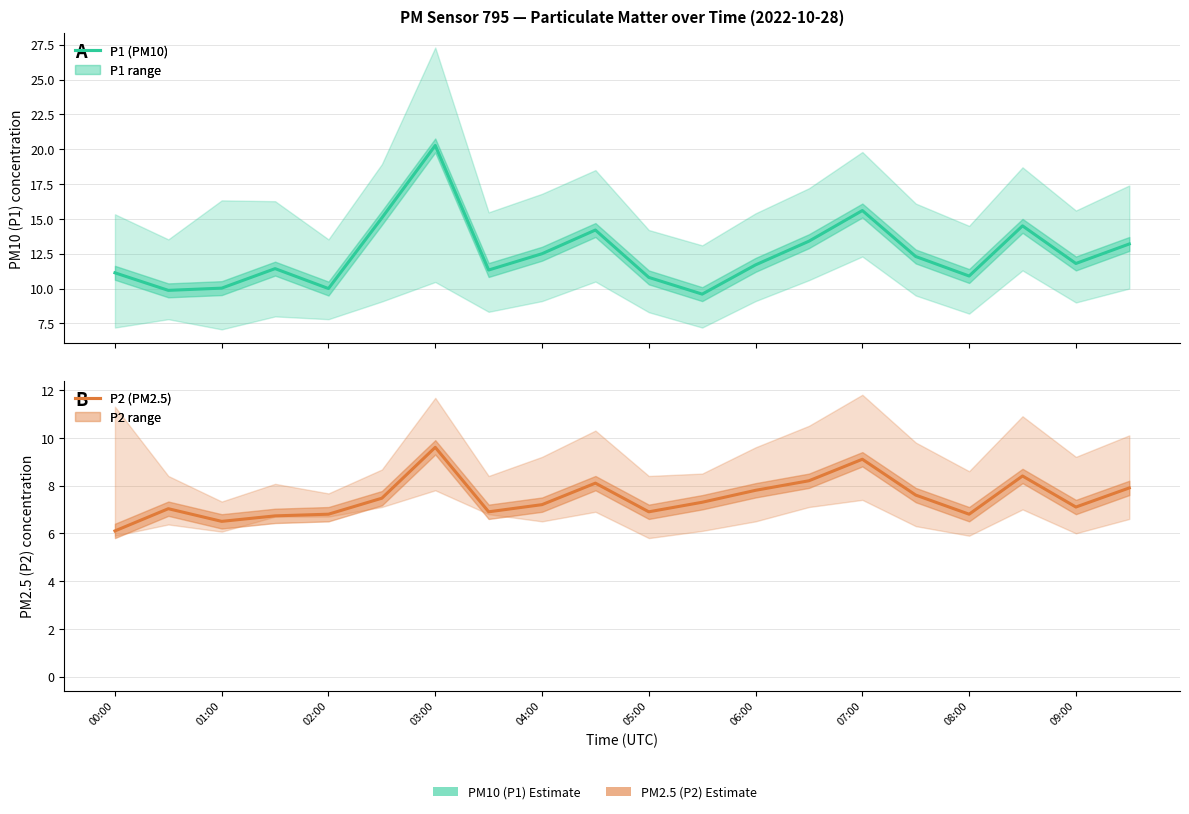

At how many categories does at least one series exceed 17?

1